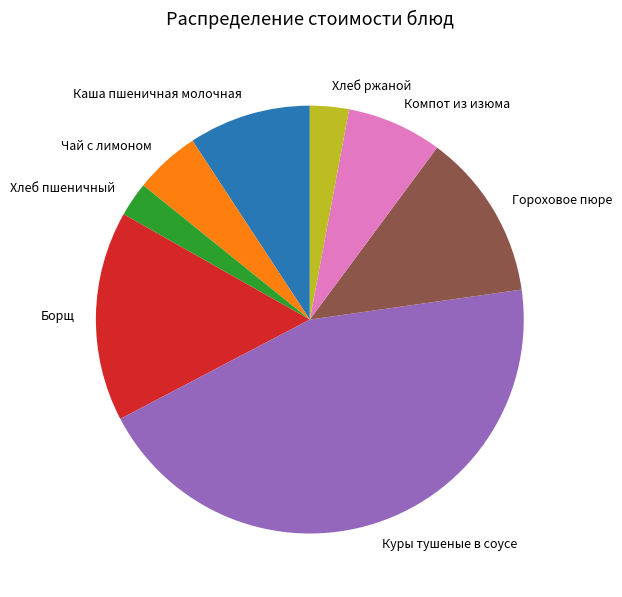

Is it true that Хлеб пшеничный is 15% of the pie?

False